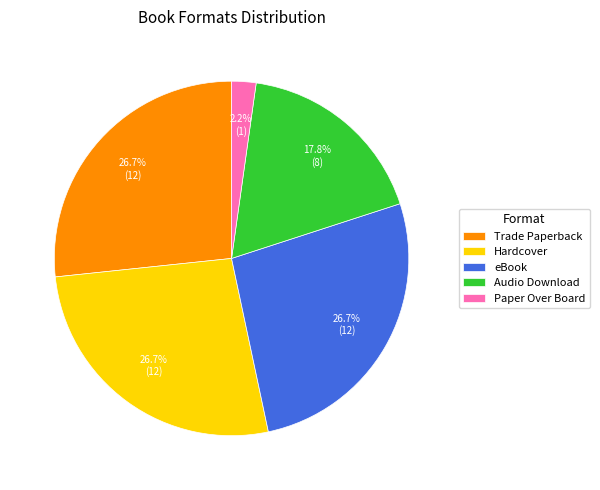

What is the smallest slice in the pie chart?

Paper Over Board